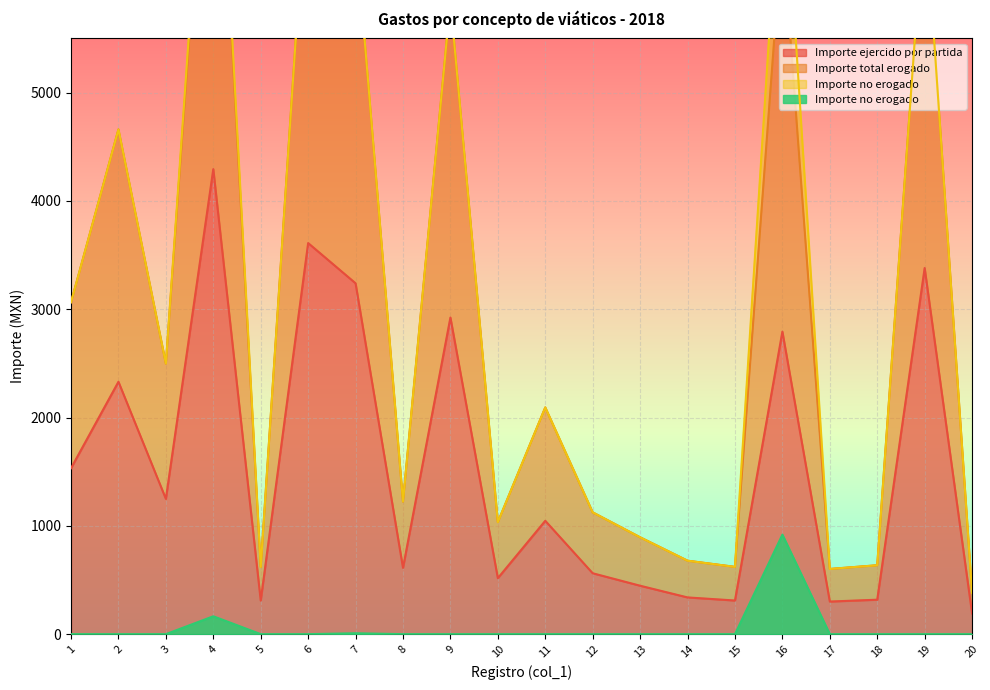

Which series changed the most between 12 and 15?

Importe total erogado